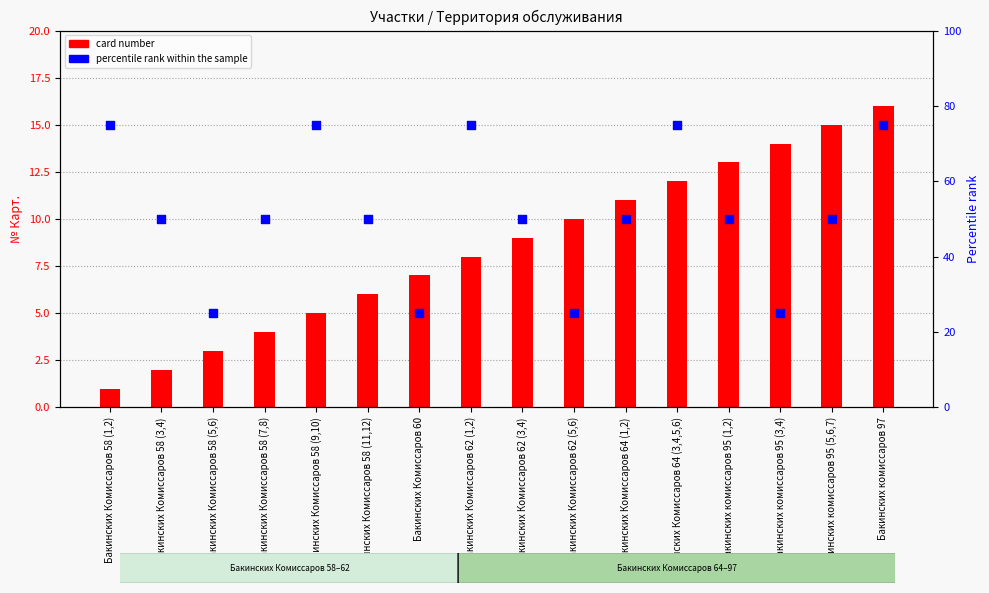

What is the total value across all series at Бакинских Комиссаров 62 (3,4)?

59